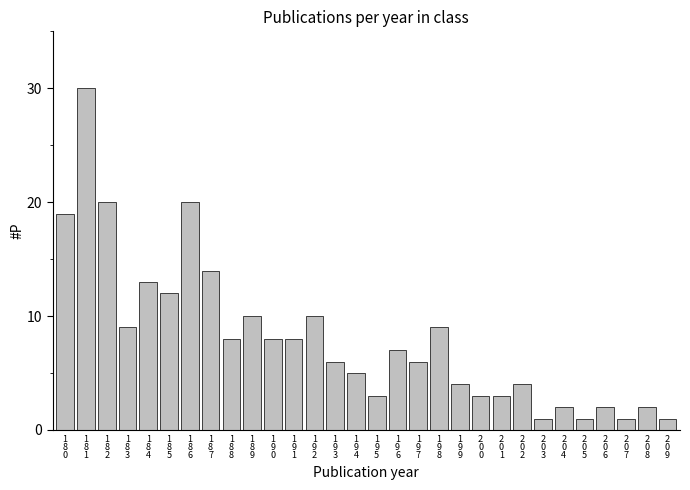

Reading right to left, list all the values displayed in this chart.

1	2	1	2	1	2	1	4	3	3	4	9	6	7	3	5	6	10	8	8	10	8	14	20	12	13	9	20	30	19